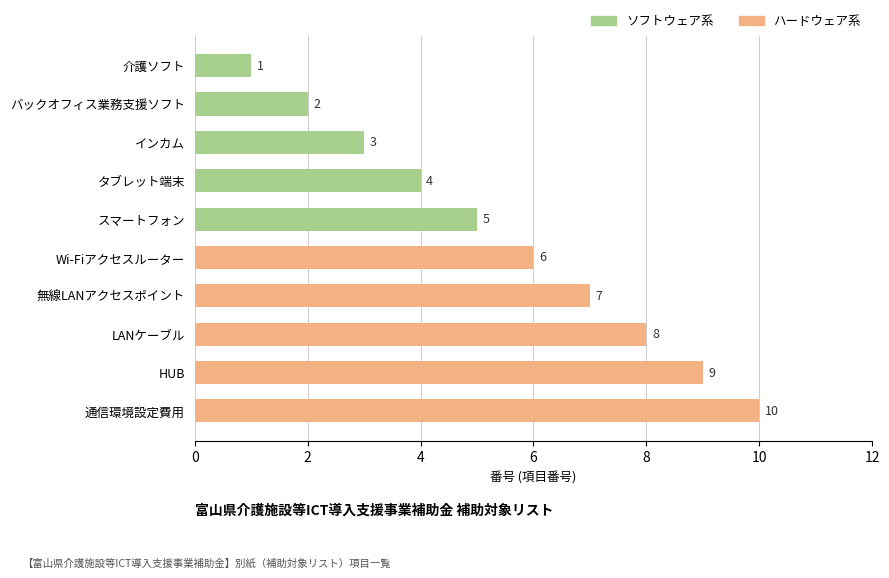

Which label corresponds to the smallest value in the chart?

介護ソフト